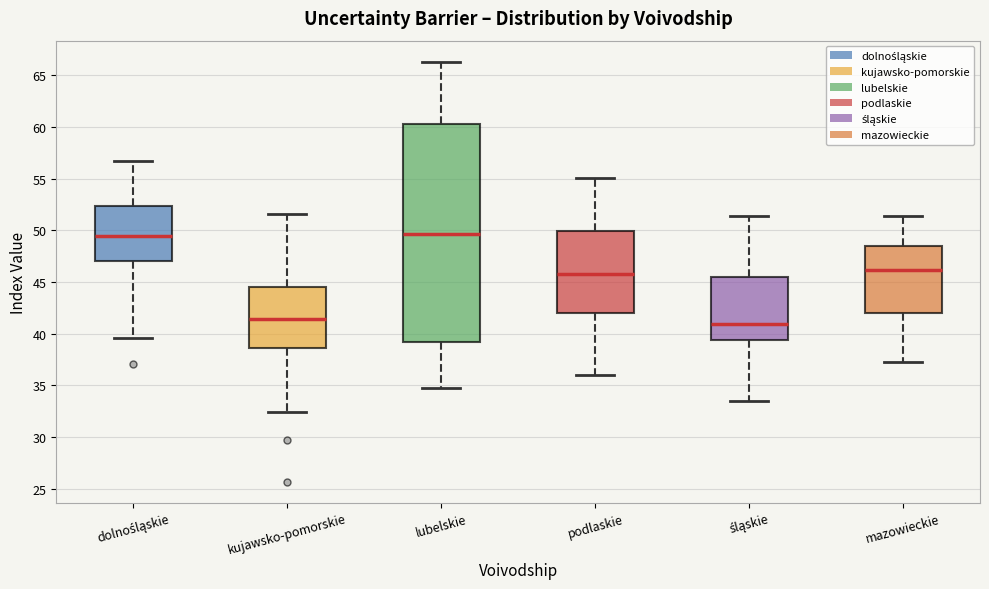

Reading left to right, read every box against the y-axis: the position of its median line, the range the box covers, and the ends of its whiskers. The values are not printed on the chart, so give them approximately, as read against the axis.

dolnośląskie: median 49.5, box 47.0 to 52.5, whiskers 39.5 to 56.5
kujawsko-pomorskie: median 41.5, box 38.5 to 44.5, whiskers 32.5 to 51.5
lubelskie: median 49.5, box 39.0 to 60.5, whiskers 35.0 to 66.5
podlaskie: median 46.0, box 42.0 to 50.0, whiskers 36.0 to 55.0
śląskie: median 41.0, box 39.5 to 45.5, whiskers 33.5 to 51.5
mazowieckie: median 46.0, box 42.0 to 48.5, whiskers 37.5 to 51.5